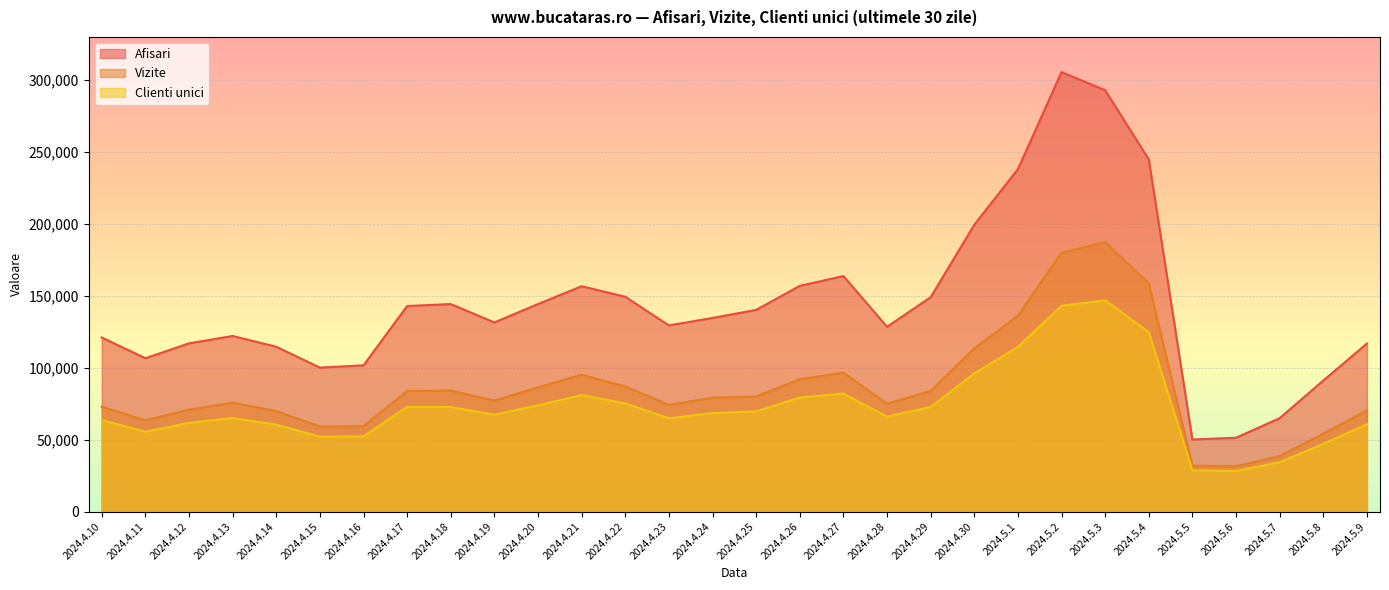

The value of Vizite at 2024.4.28 is 74989. True or false?

True